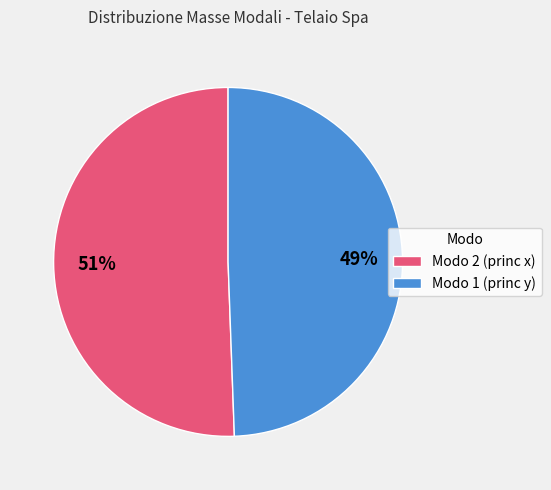

To the nearest percent, what is the combined percentage of Modo 1 (princ y) and Modo 2 (princ x)?

100%